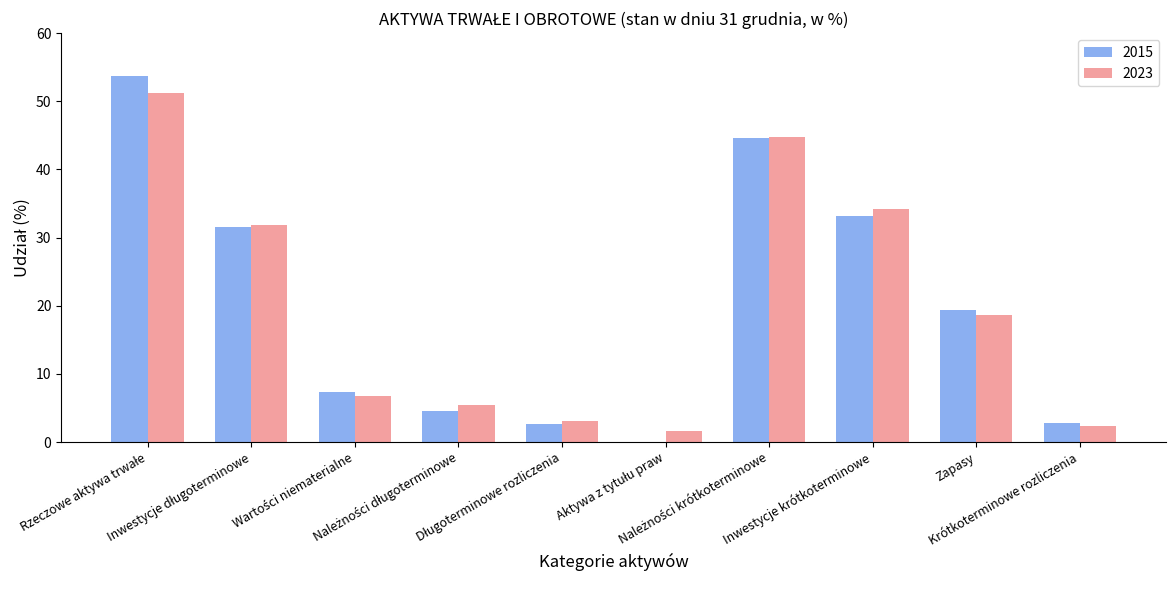

What is the maximum value for 2023?

51.2